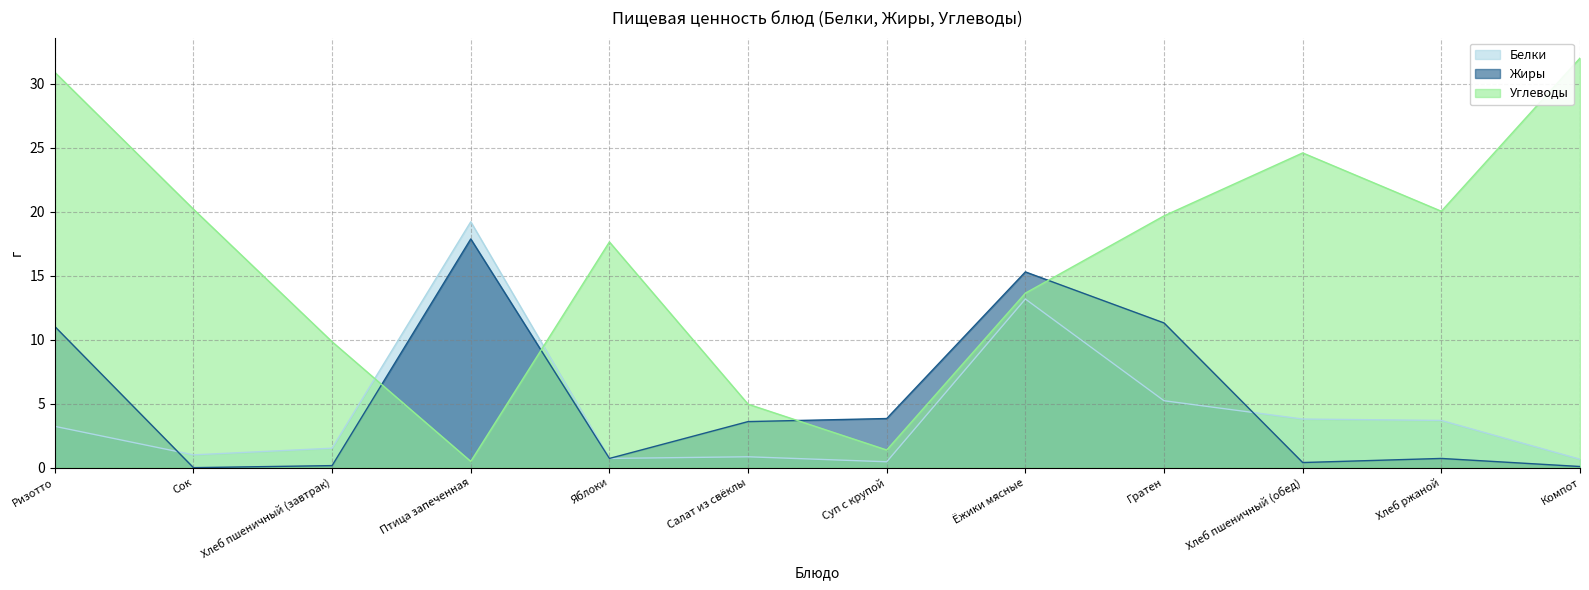

True or false: Белки has a value of 1.0 at Сок.

True